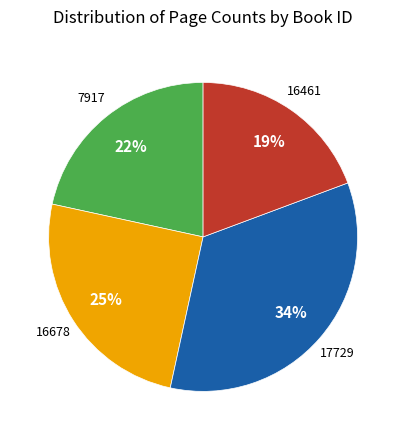

Is there a majority slice in this chart?

No